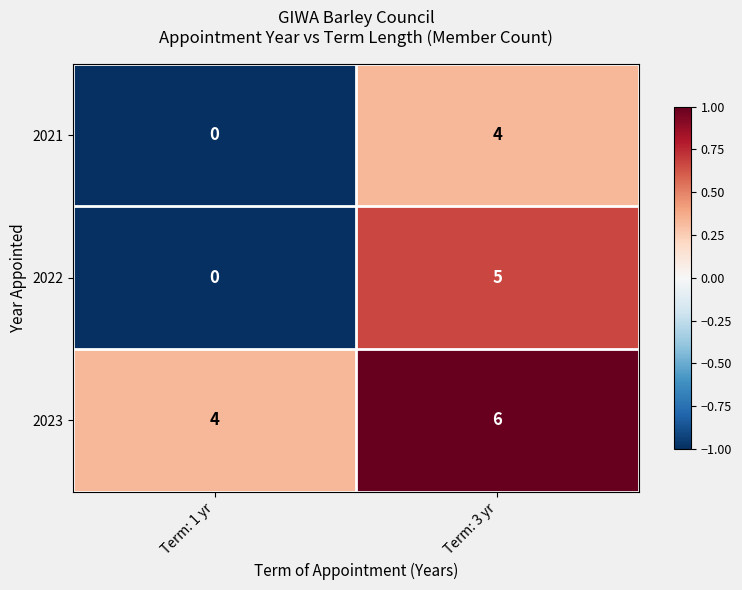

Is it true that 2022 equals -3 at Term: 1 yr?

False